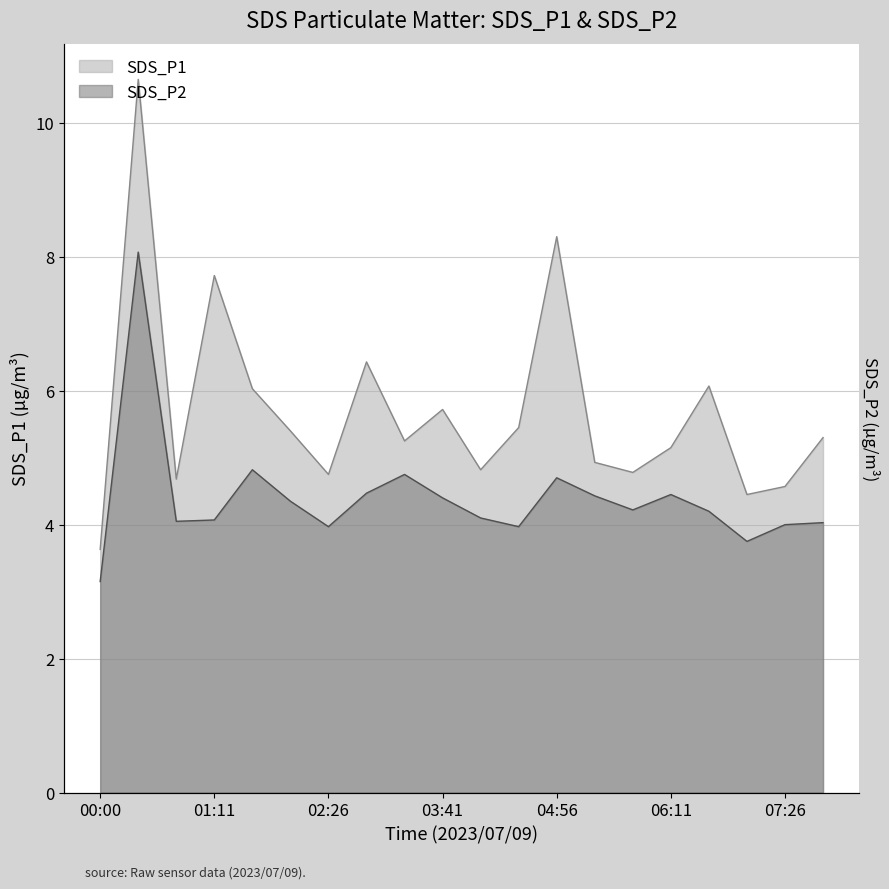

Where is SDS_P1 nearest to the value 7?

02:51